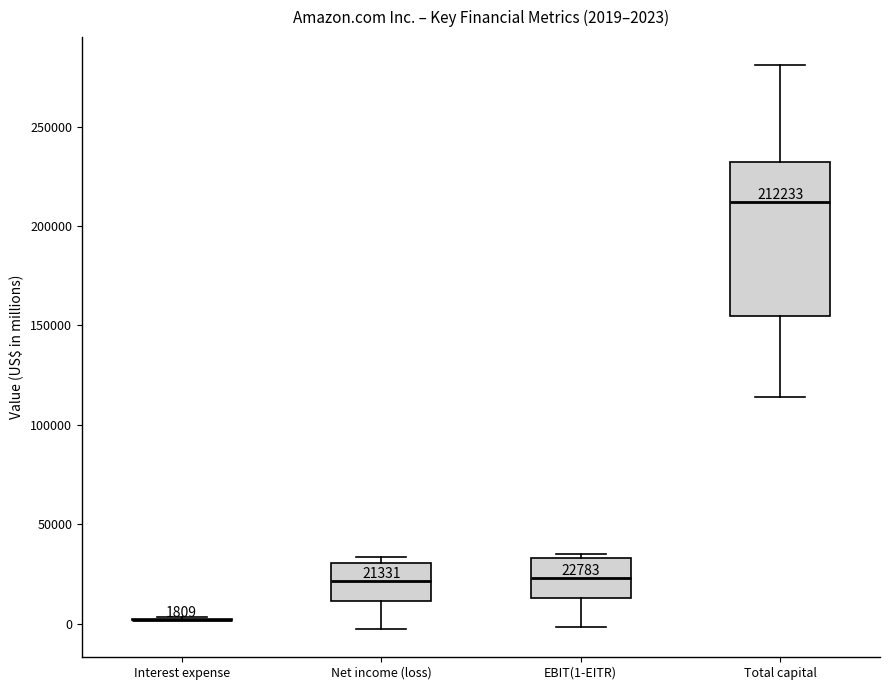

Which box is the tallest, from its lower edge to its upper edge?

Total capital